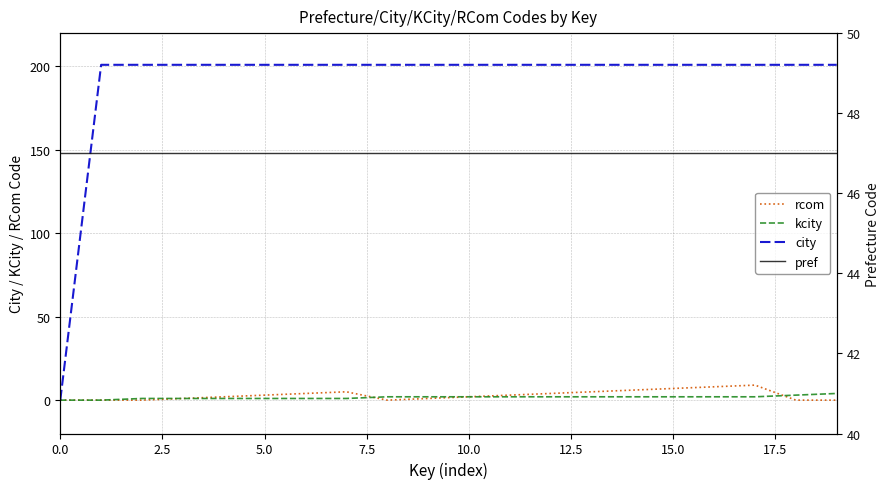

Rank the series at 9 from highest to lowest value.

city, pref, kcity, rcom